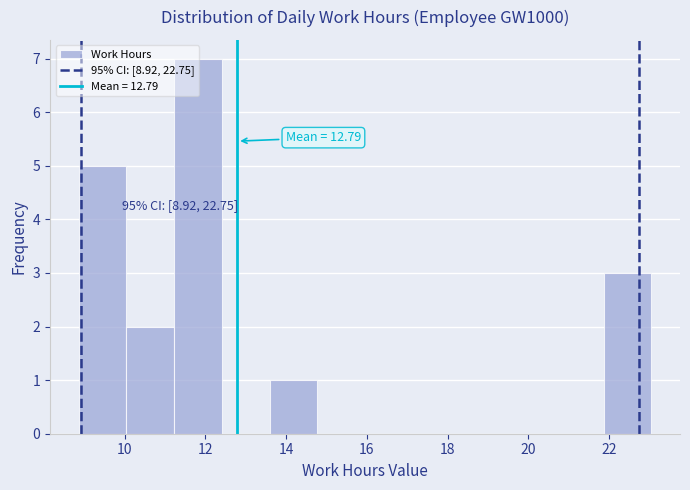

Which range on the x-axis has the tallest bar?

11.2 to 12.4